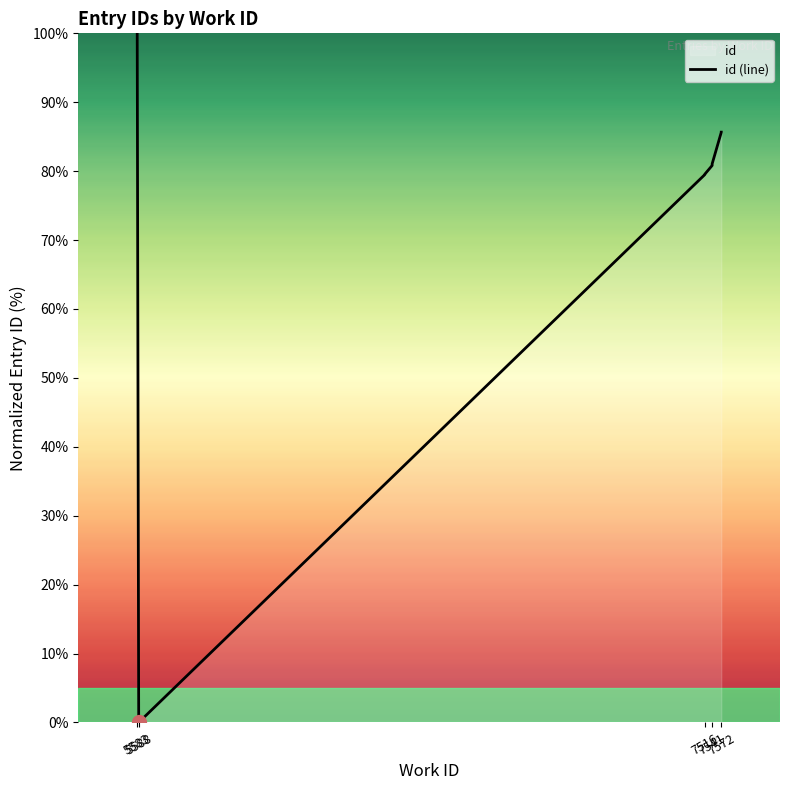

How many data points are above 81?

5